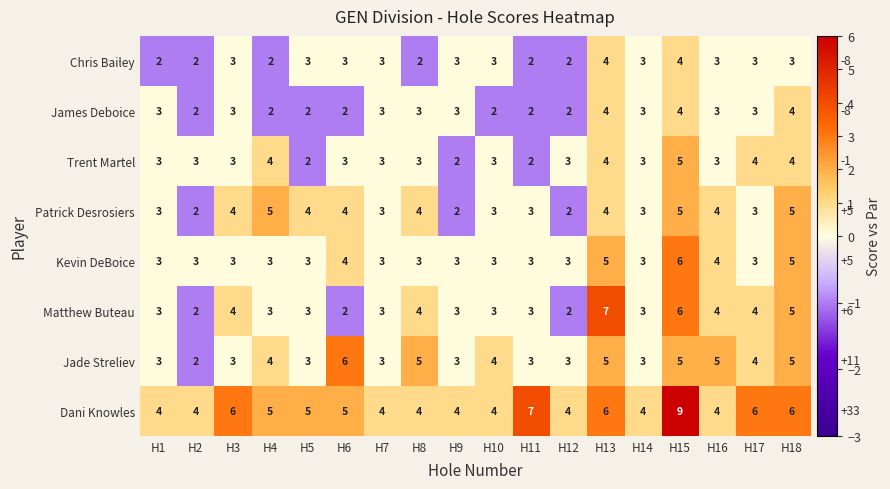

The value of Kevin DeBoice at H2 is 3. True or false?

True